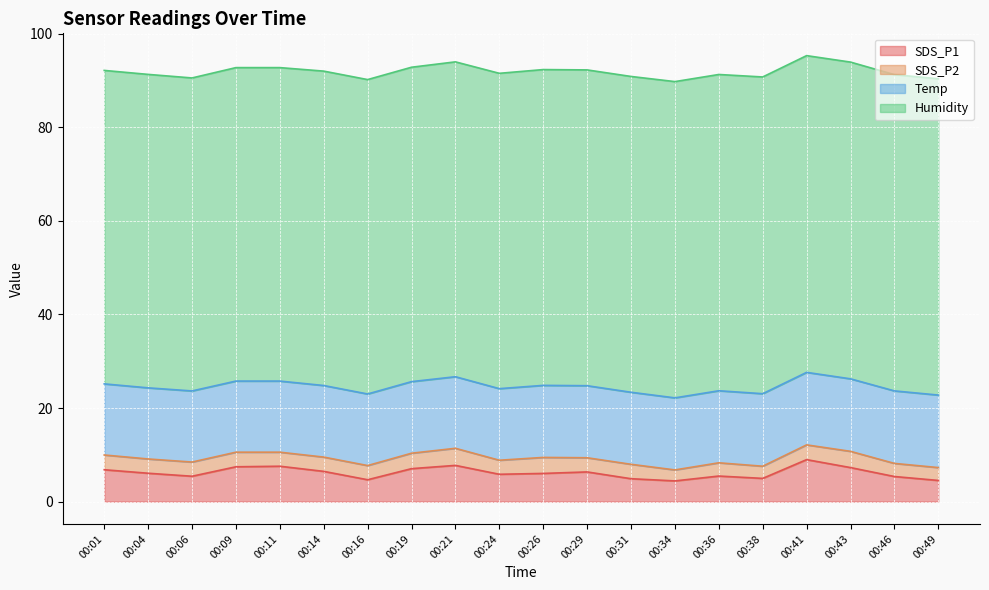

The value of Temp at 00:11 is 15.2. True or false?

True